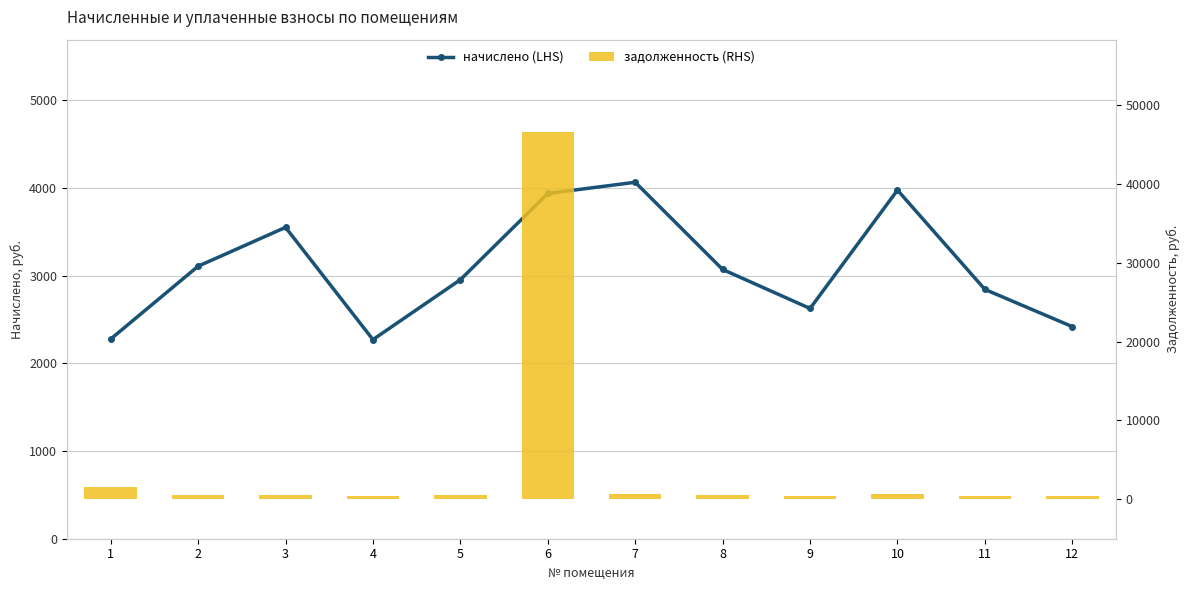

How many data points in начислено (LHS) are less than 3071?

6